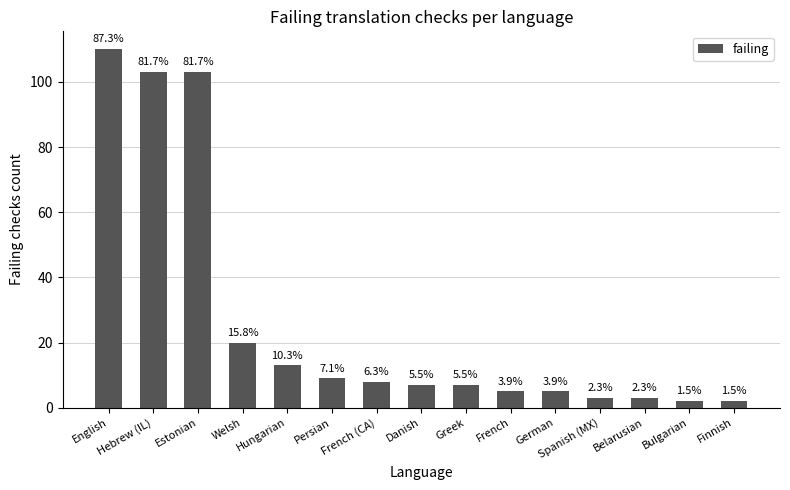

Approximately how many times larger is the value at Hungarian compared to German?

2.6